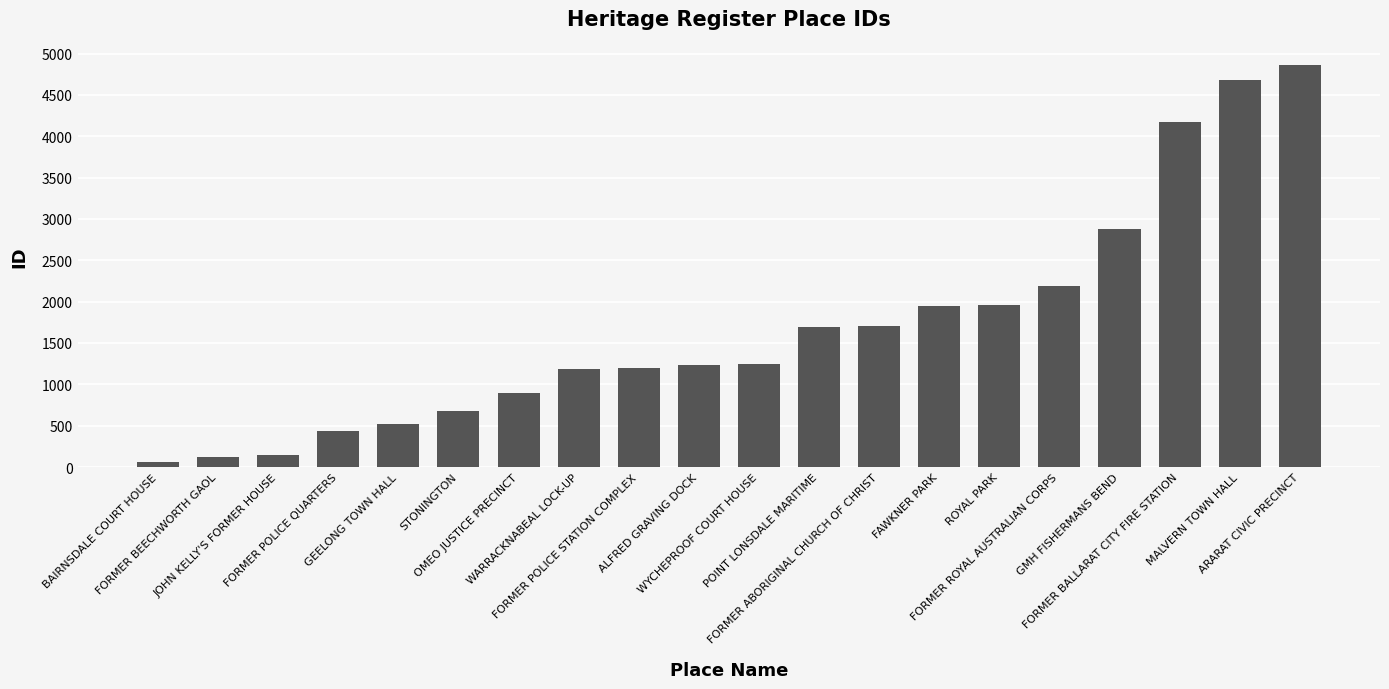

Are the bars horizontal?

No